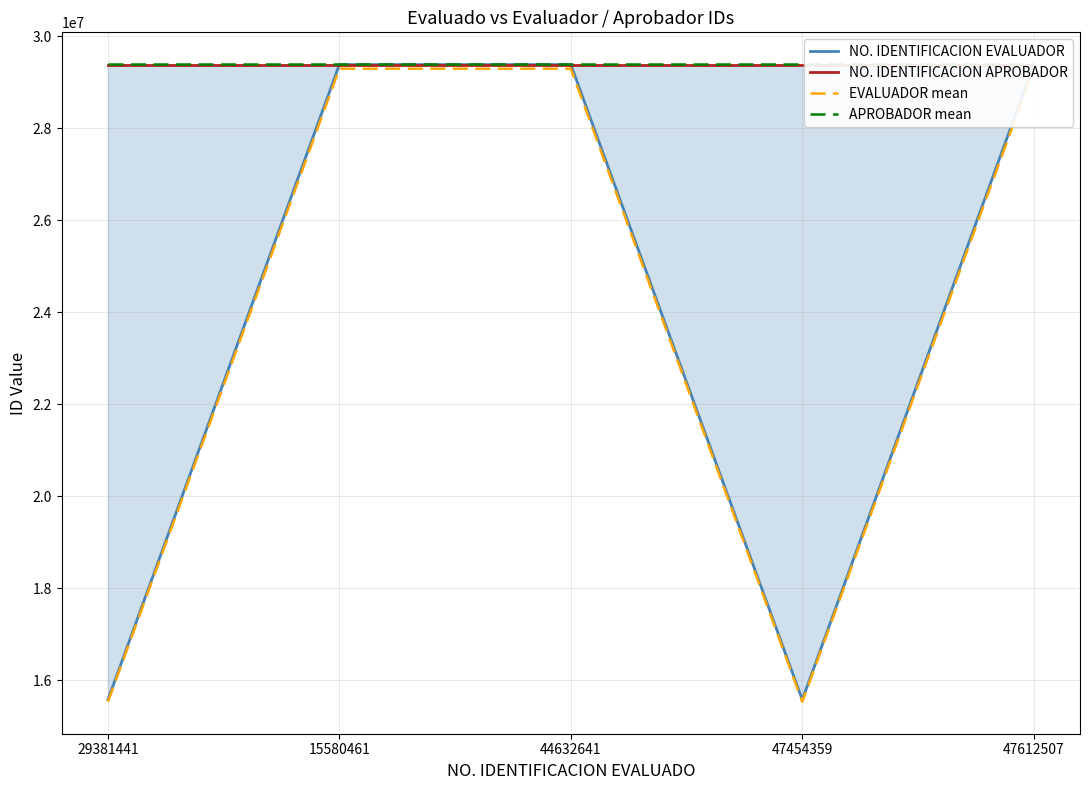

How many lines are shown in the chart?

4